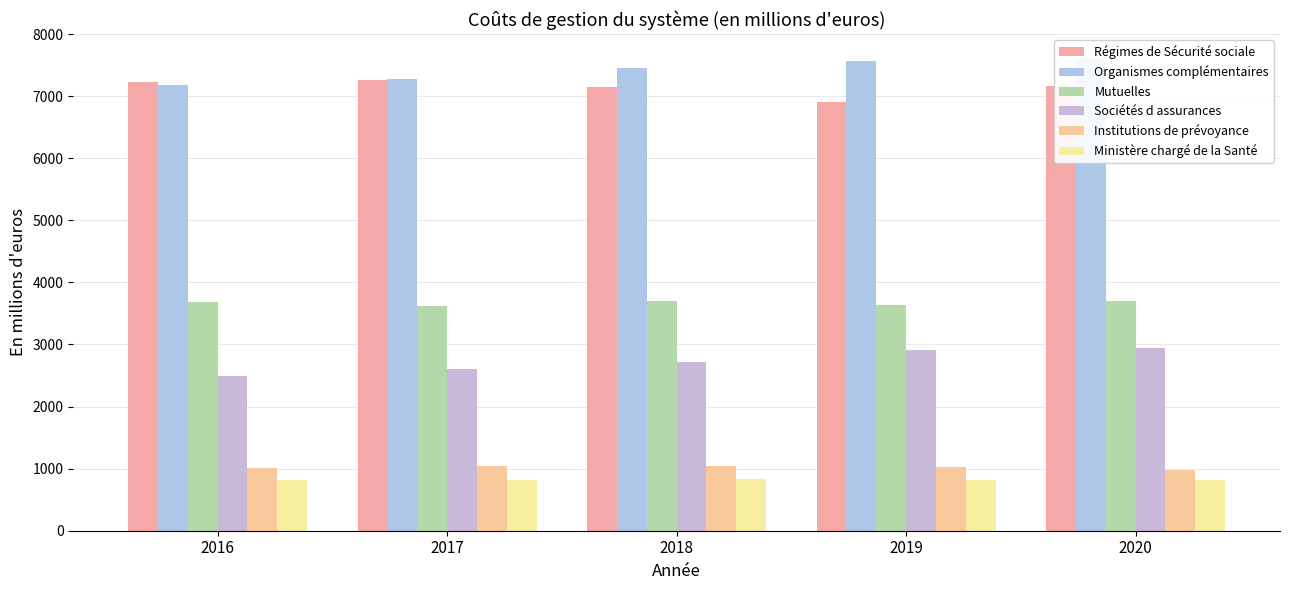

Reading left to right, transcribe all the data shown in this chart.

Régimes de Sécurité sociale: 7221	7258	7155	6911	7159
Organismes complémentaires: 7180	7279	7455	7571	7621
Mutuelles: 3682	3624	3693	3639	3696
Sociétés d assurances: 2495	2609	2716	2905	2947
Institutions de prévoyance: 1004	1046	1046	1027	978
Ministère chargé de la Santé: 813	812	829	820	811